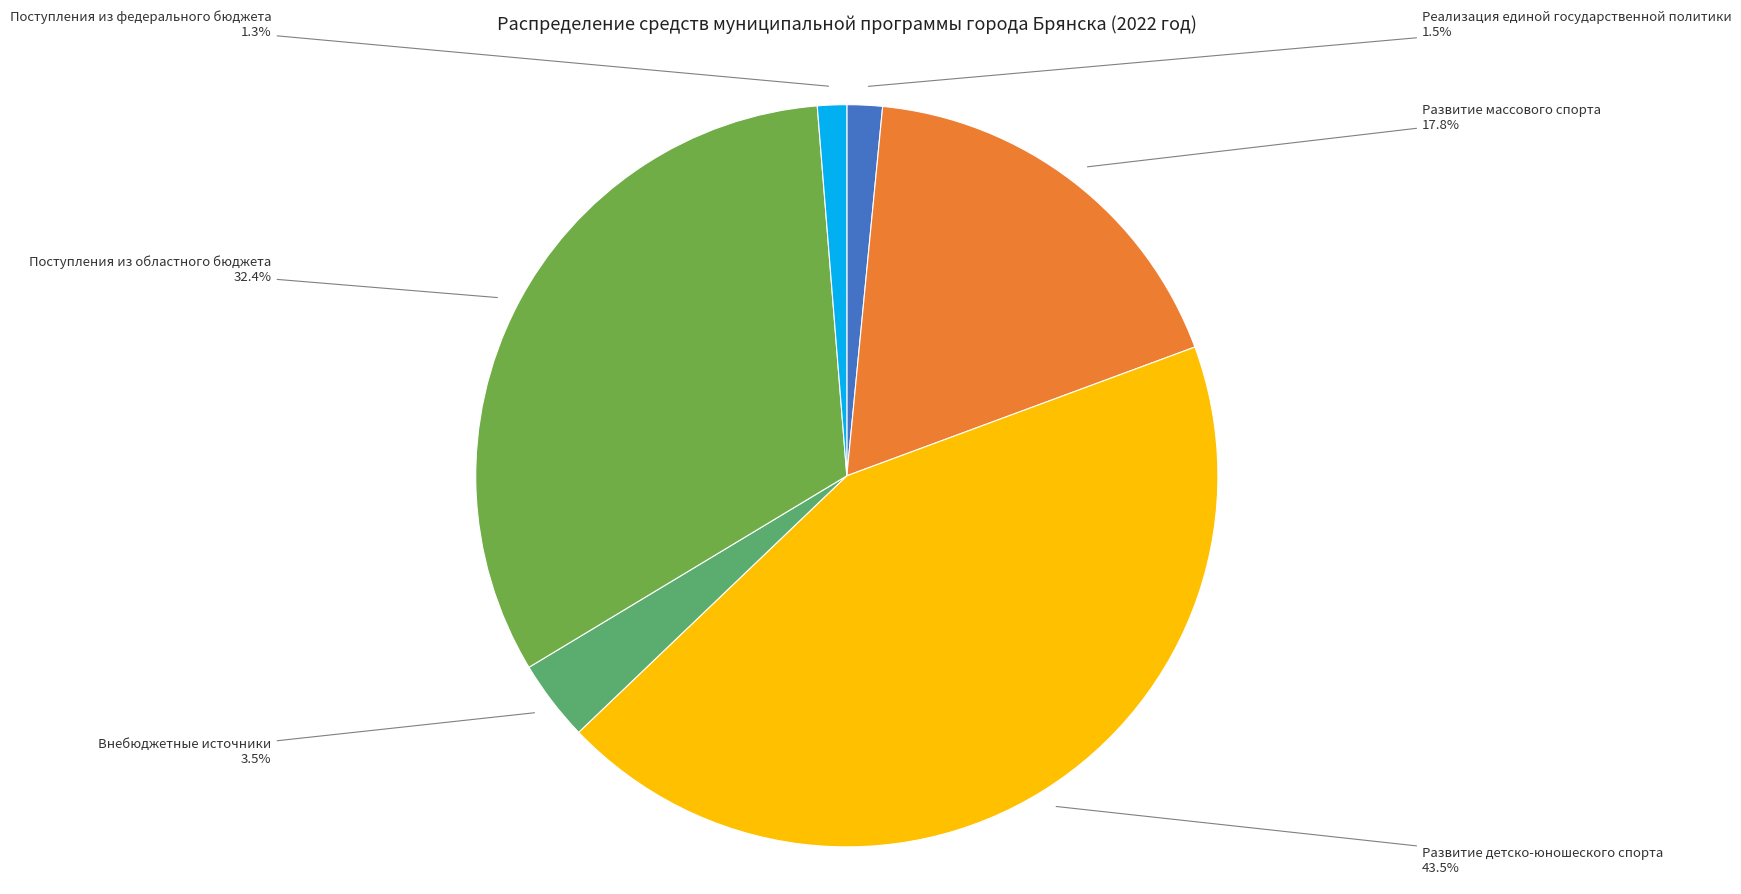

Is there a majority slice in this chart?

No